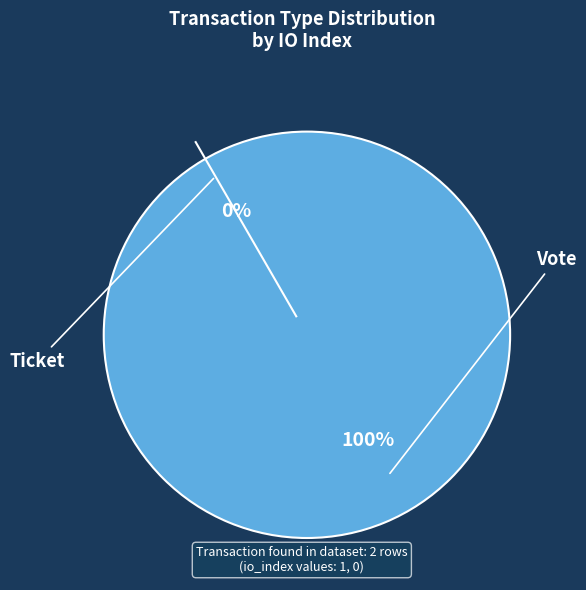

Which slice is the smallest?

Ticket